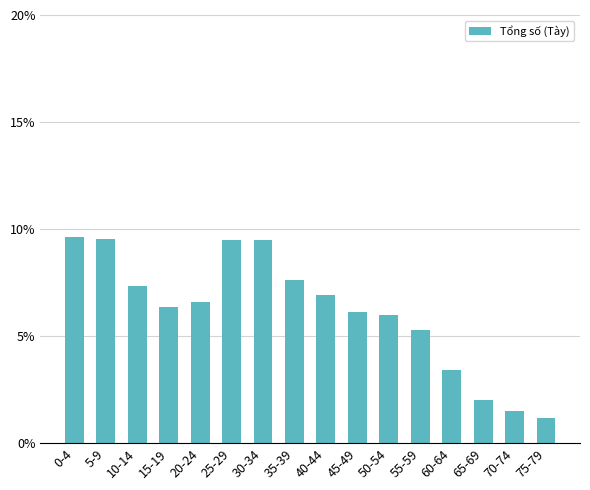

What position from the left is 70-74?

15